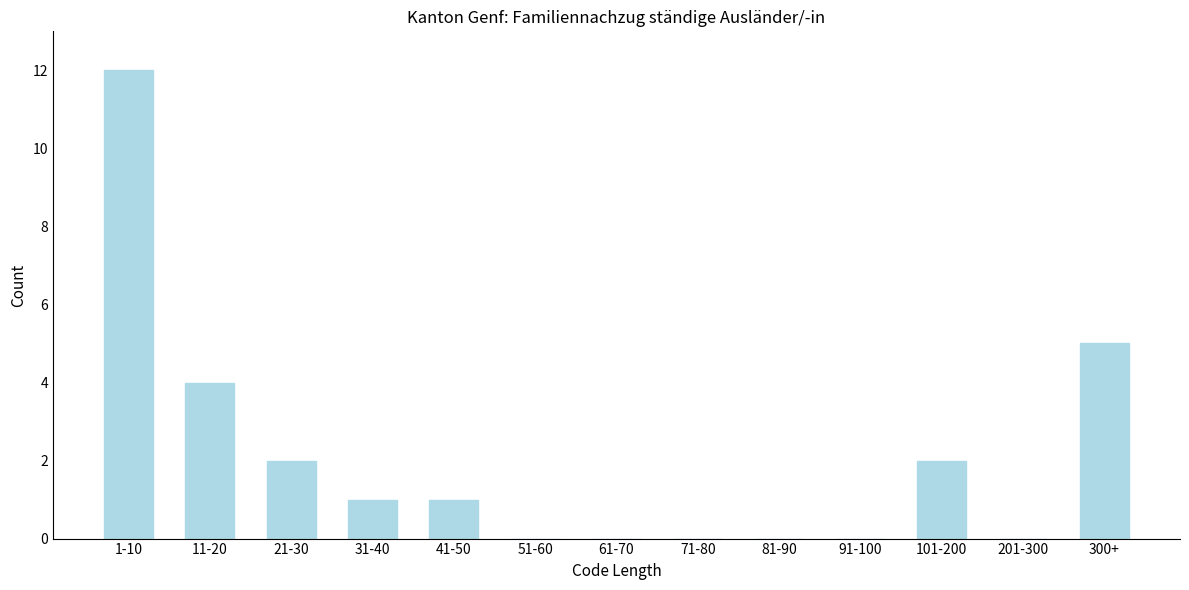

Reading right to left, transcribe all the data shown in this chart.

300+=5	201-300=0	101-200=2	91-100=0	81-90=0	71-80=0	61-70=0	51-60=0	41-50=1	31-40=1	21-30=2	11-20=4	1-10=12